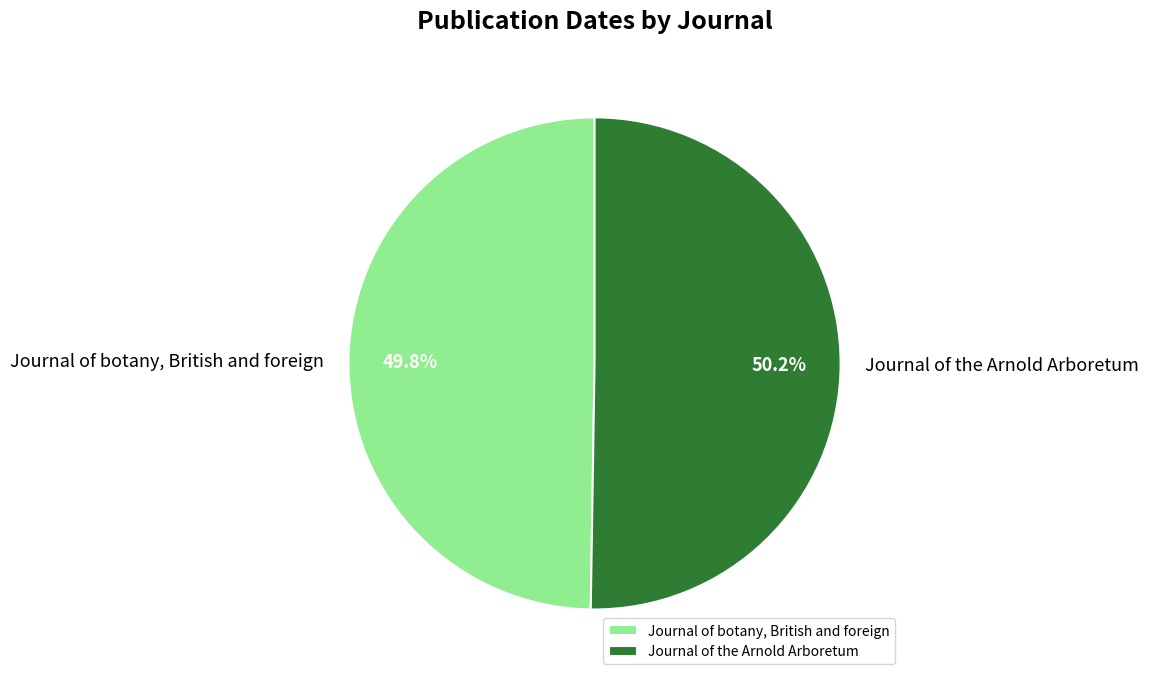

Rank the categories by value from lowest to highest.

Journal of botany, British and foreign, Journal of the Arnold Arboretum